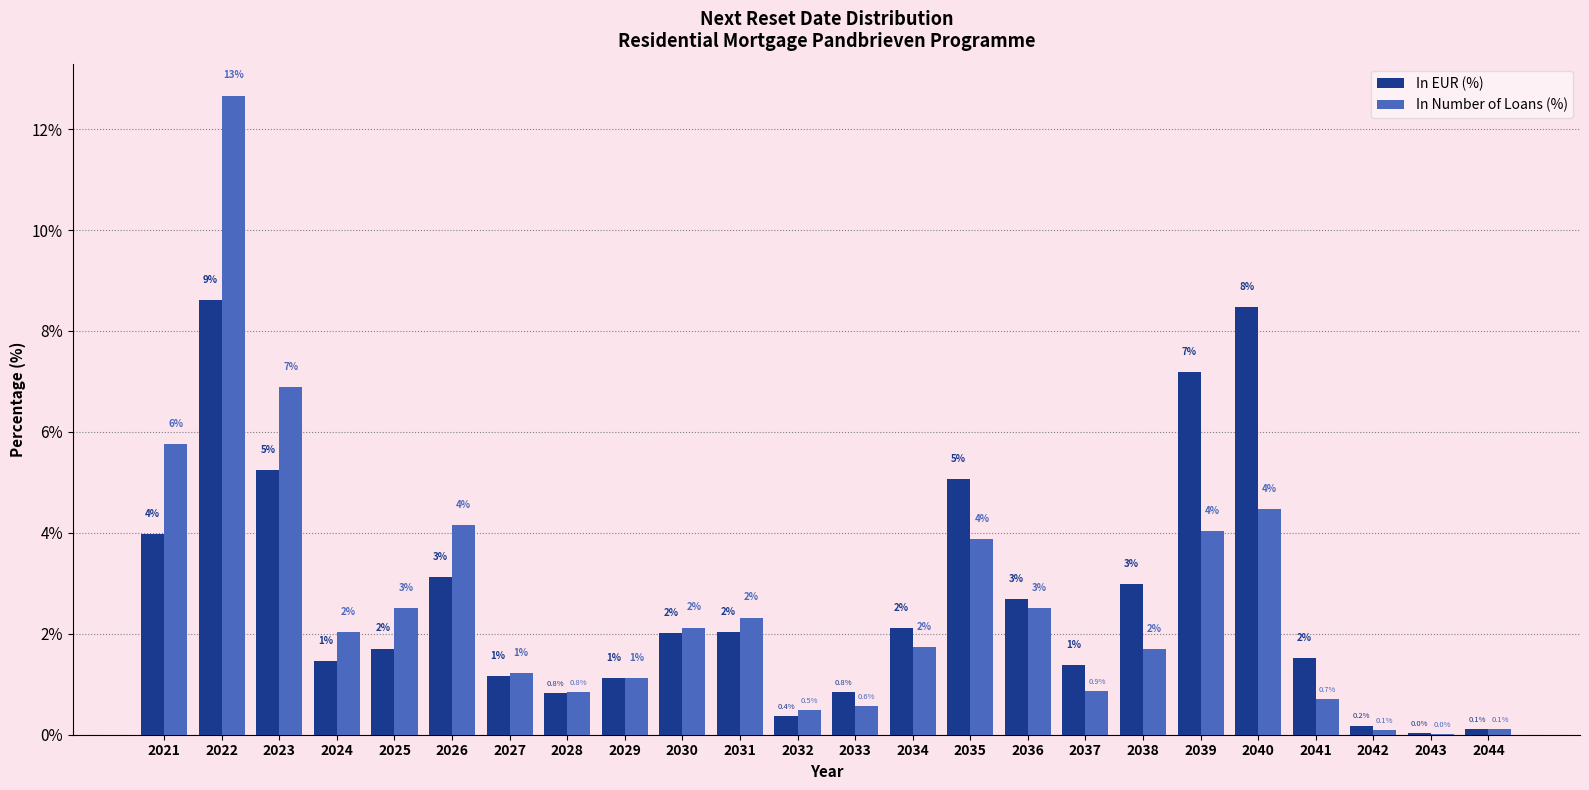

Which series changed the most between 2033 and 2044?

In EUR (%)